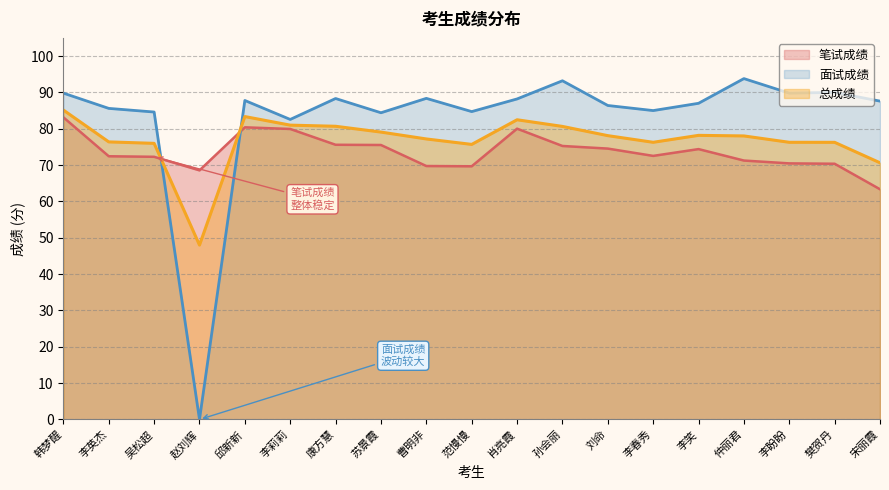

How many values in the 面试成绩 series exceed 87?

10